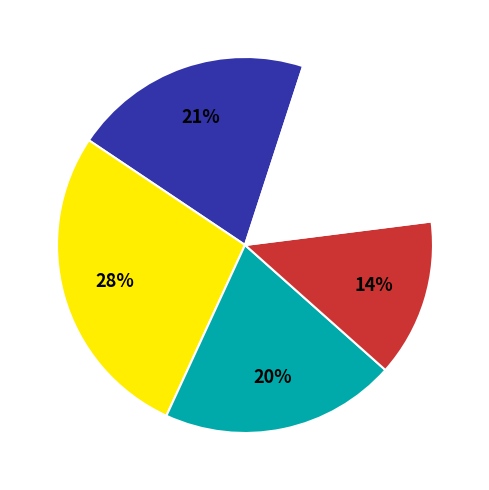

Is there a majority slice in this chart?

No